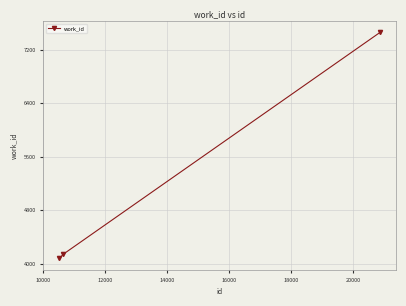

What is the minimum value shown in the chart?

4075